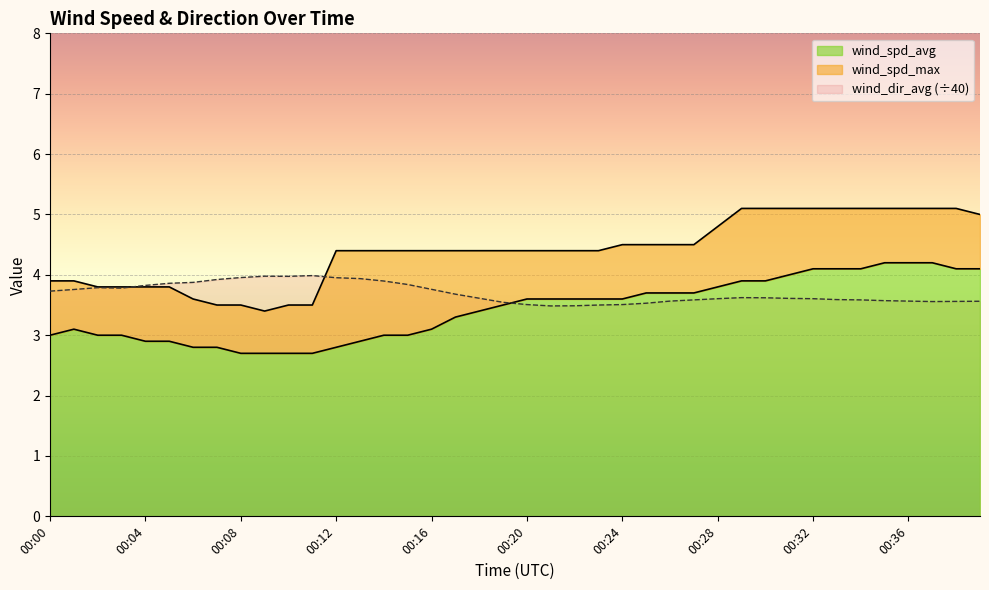

True or false: wind_spd_avg has a value of 2.7 at 00:09.

True